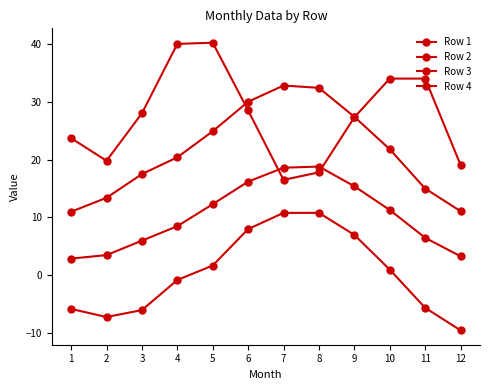

At which category does Row 3 reach its first local peak?

8